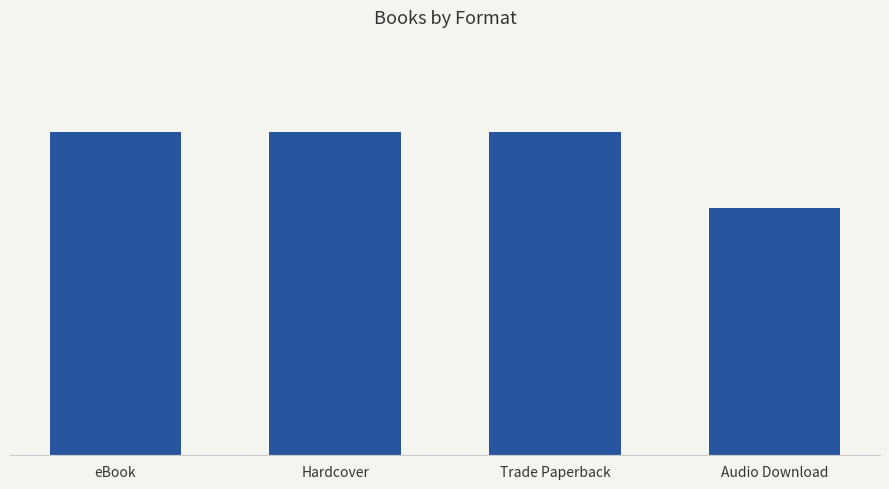

Which label corresponds to the largest value in the chart?

eBook